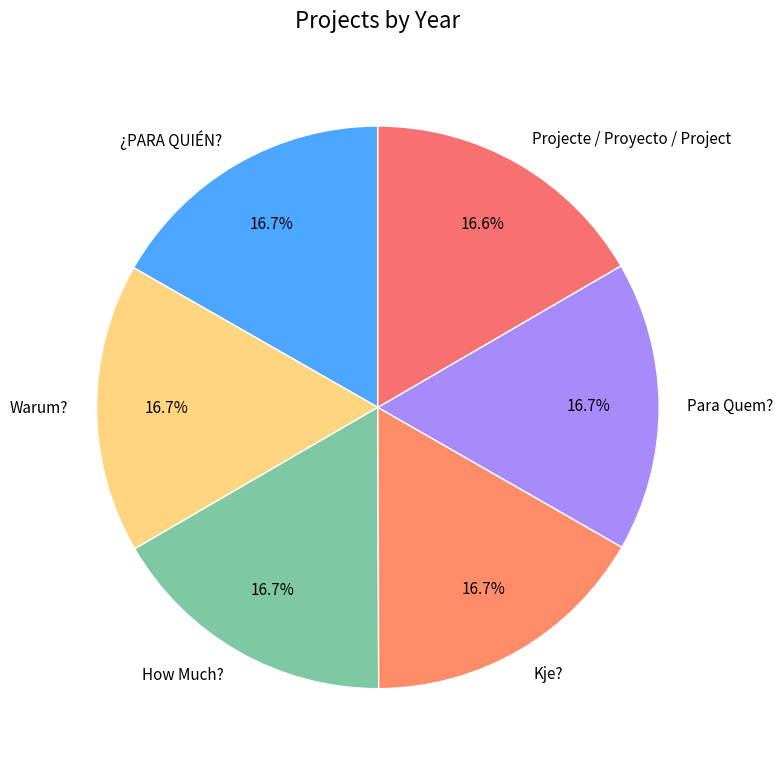

True or false: Para Quem? accounts for 17% of the total.

True